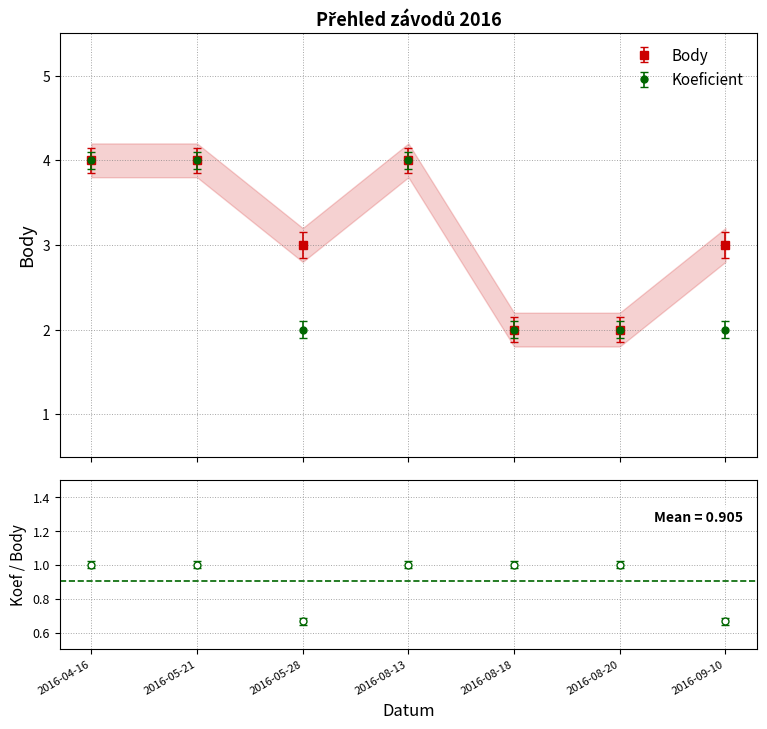

At which category is the sum across all series the highest?

2016-04-16